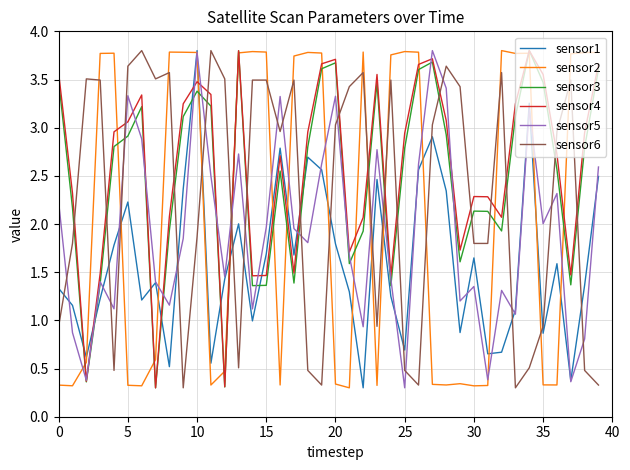

What is the difference between the maximum and second lowest values in the sensor6 series?

3.5